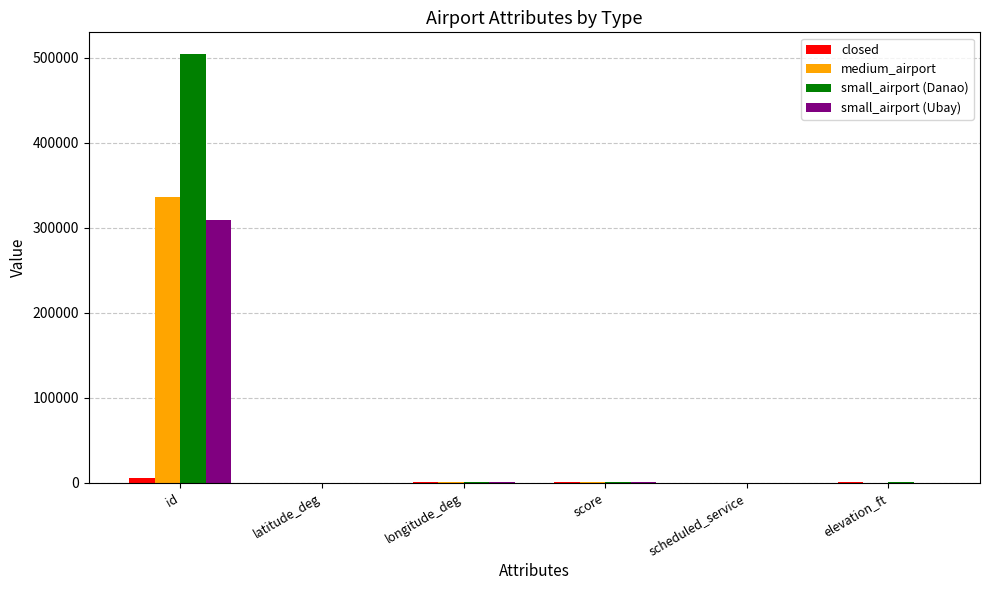

What is the difference between the small_airport (Ubay) values at elevation_ft and score?

43.0